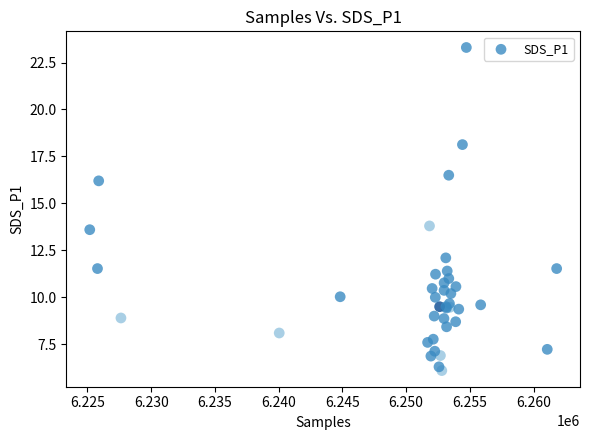

What Y value in the scatter plot is closest to 14?

13.8